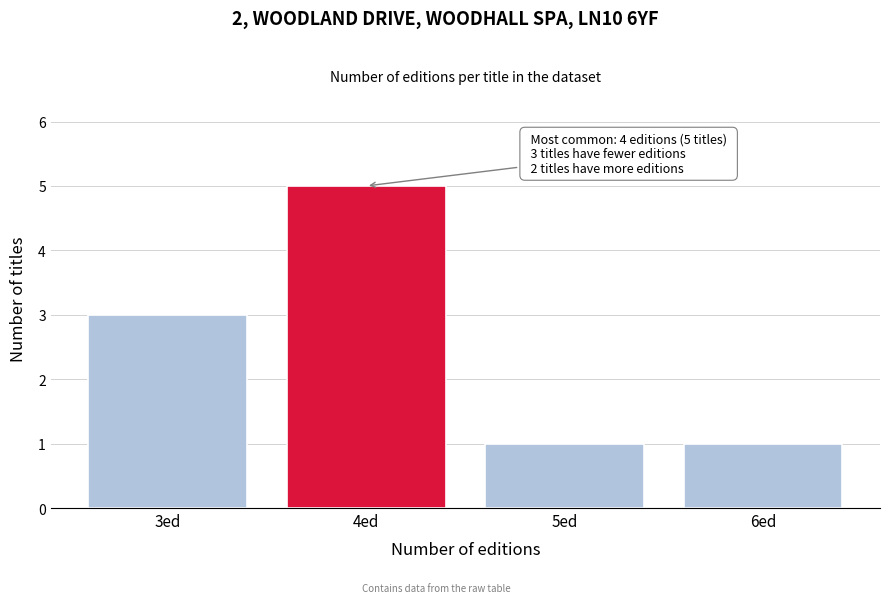

Reading left to right, extract all data points from this chart.

3	5	1	1